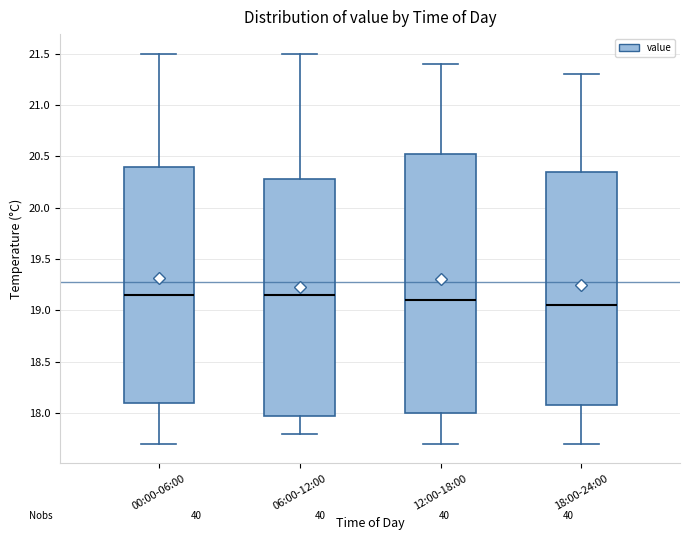

Reading left to right, read every box against the y-axis: the position of its median line, the range the box covers, and the ends of its whiskers. The values are not printed on the chart, so give them approximately, as read against the axis.

00:00-06:00: median 19.15, box 18.10 to 20.40, whiskers 17.70 to 21.50
06:00-12:00: median 19.15, box 18.00 to 20.30, whiskers 17.80 to 21.50
12:00-18:00: median 19.10, box 18.00 to 20.55, whiskers 17.70 to 21.40
18:00-24:00: median 19.05, box 18.10 to 20.35, whiskers 17.70 to 21.30